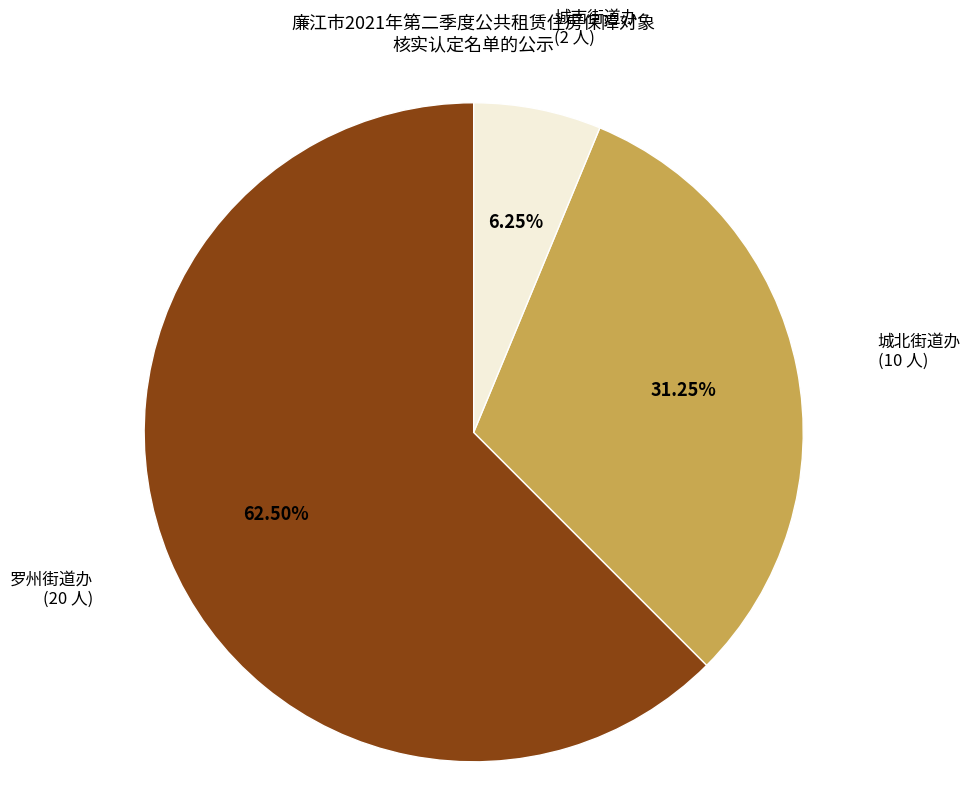

Is there a majority slice in this chart?

Yes